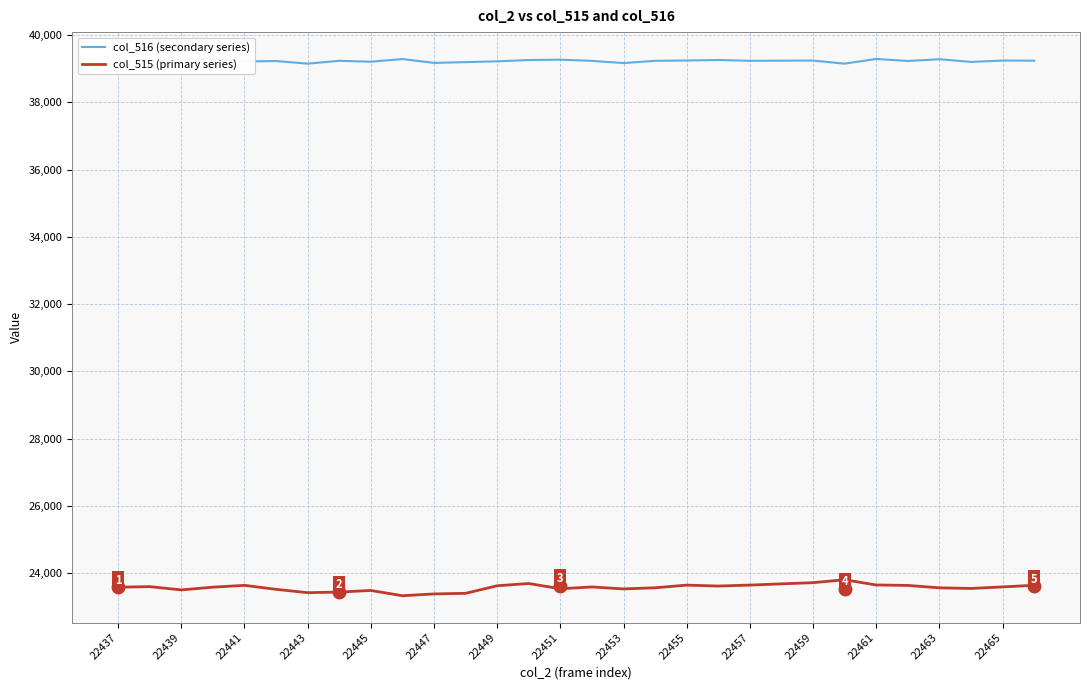

What is the minimum value shown in the chart?

23328